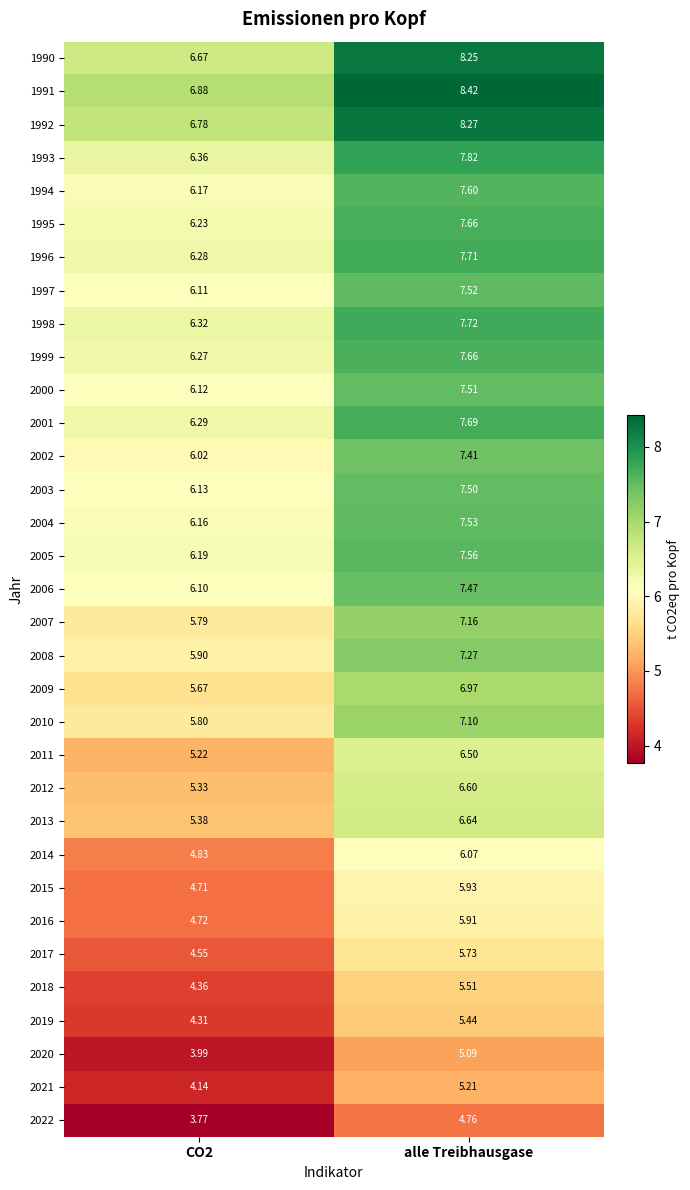

Is the value of 1995 at CO2 greater than the value of 1994 at CO2?

Yes